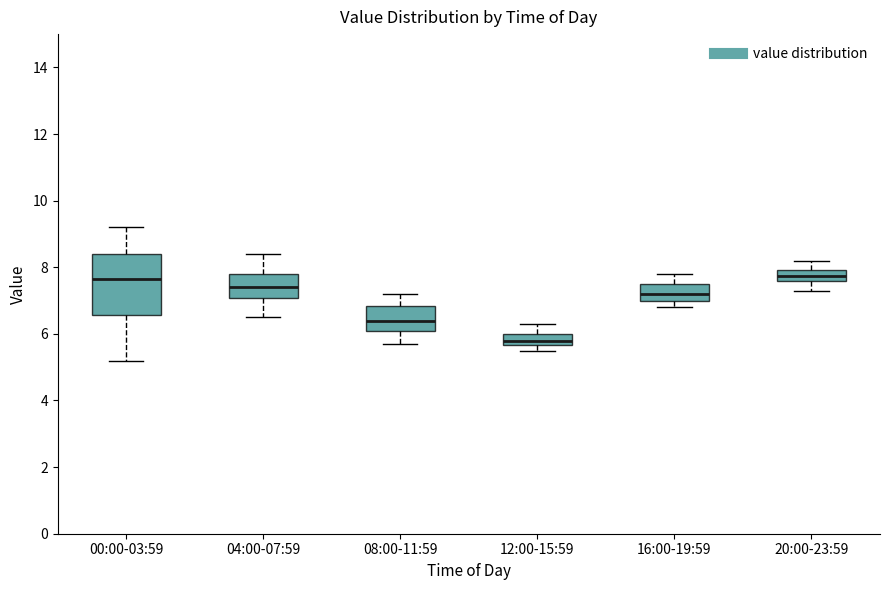

Reading left to right, transcribe this box plot: for each box, give where its median line is, the range the box spans, and where its two whiskers end, as read against the y-axis. The values are not printed on the chart, so give them approximately, as read against the axis.

00:00-03:59: median 7.6, box 6.6 to 8.4, whiskers 5.2 to 9.2
04:00-07:59: median 7.4, box 7.0 to 7.8, whiskers 6.6 to 8.4
08:00-11:59: median 6.4, box 6.2 to 6.8, whiskers 5.8 to 7.2
12:00-15:59: median 5.8, box 5.6 to 6.0, whiskers 5.6 (below the box's lower edge) to 6.4
16:00-19:59: median 7.2, box 7.0 to 7.6, whiskers 6.8 to 7.8
20:00-23:59: median 7.8, box 7.6 to 8.0, whiskers 7.4 to 8.2